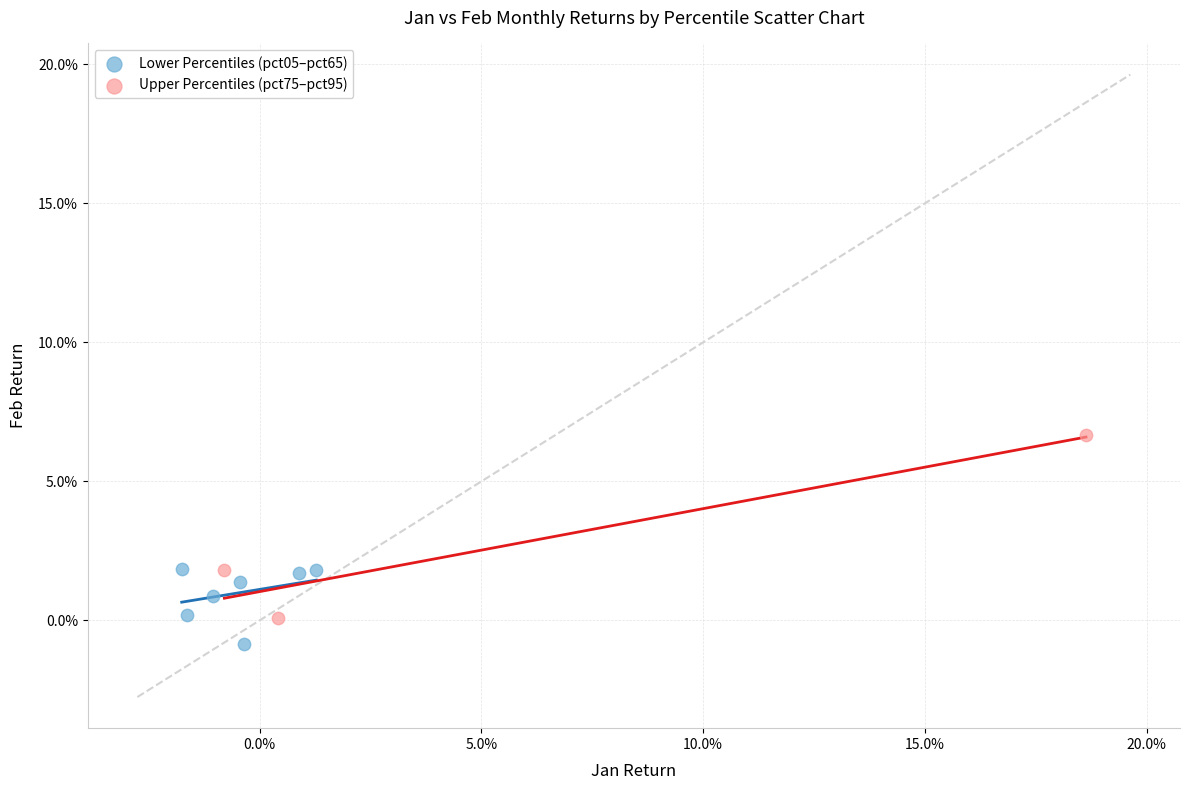

Which series contains the lowest Y value?

Lower Percentiles (pct05–pct65)